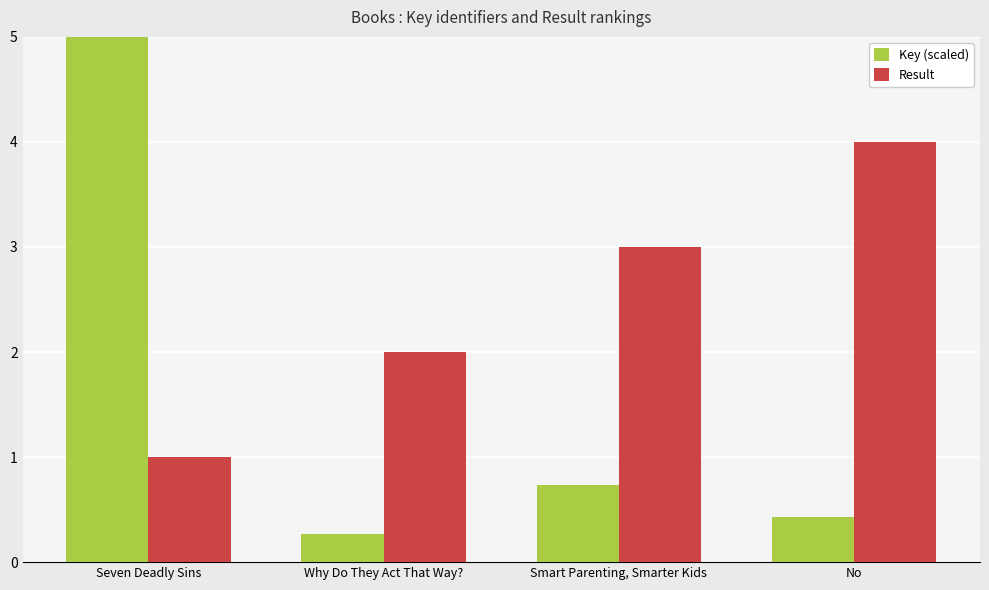

Reading left to right, what are all the values shown in this chart?

Key (scaled): 5.0	0.3	0.7	0.4
Result: 1.0	2.0	3.0	4.0